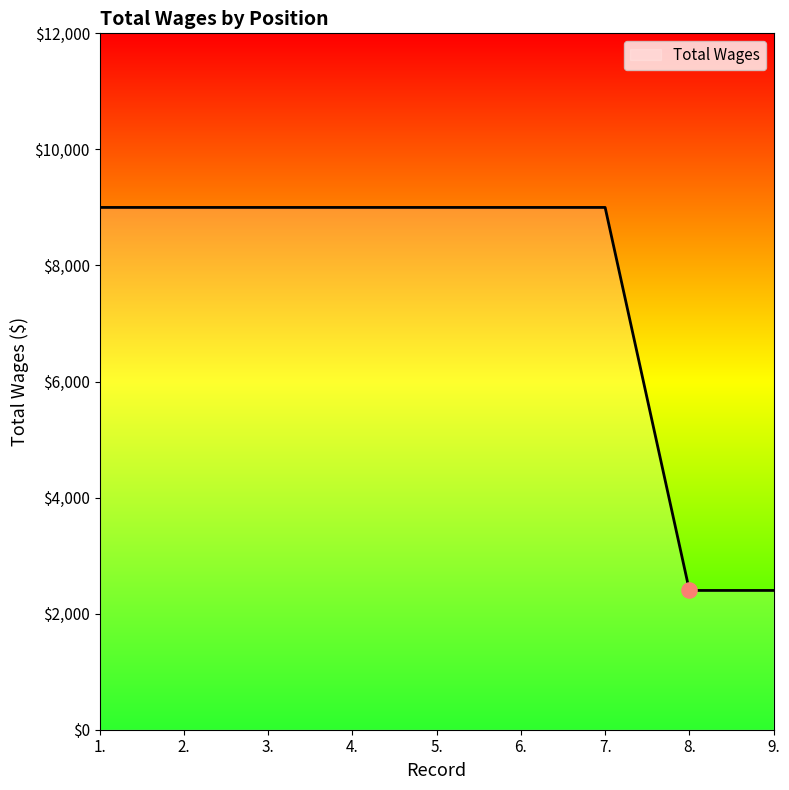

What is the ratio of the value at 2. to the value at 7.?

1.0